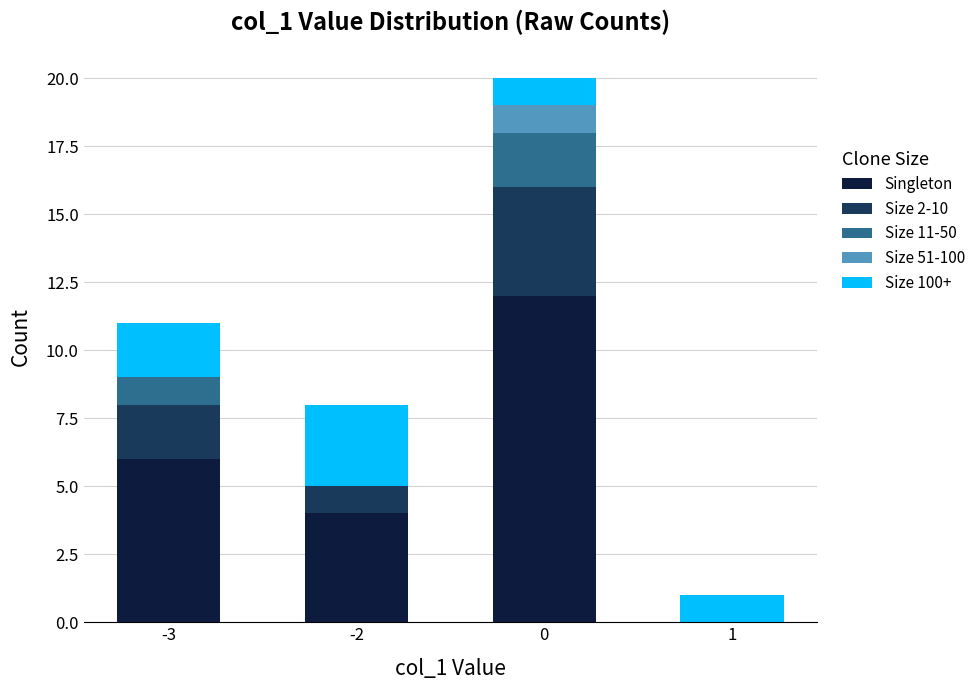

What is the maximum value for Singleton?

12